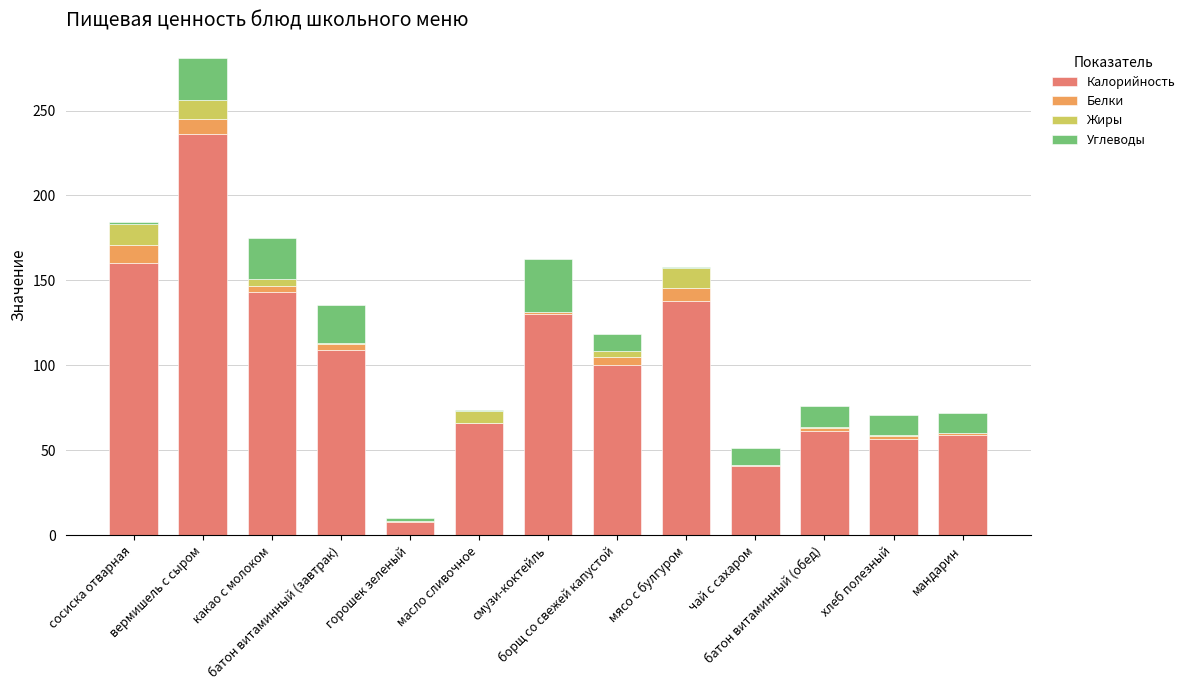

How many categories are shown in the chart?

13